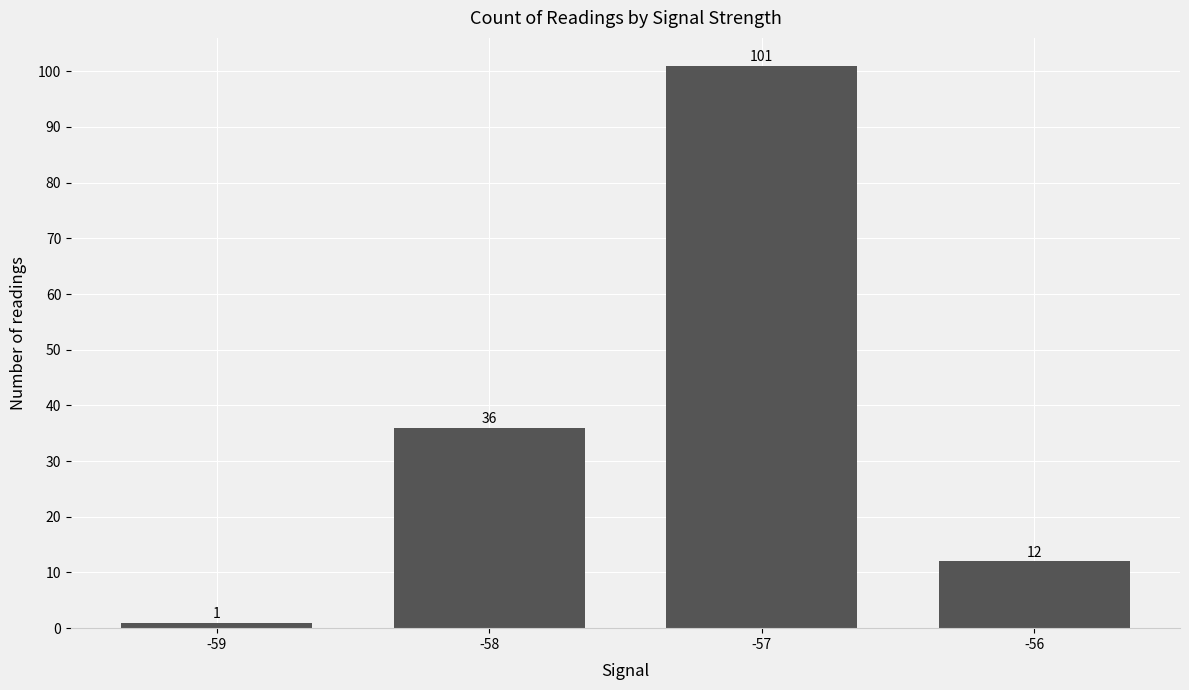

True or false: the data shows 23 at -58.

False